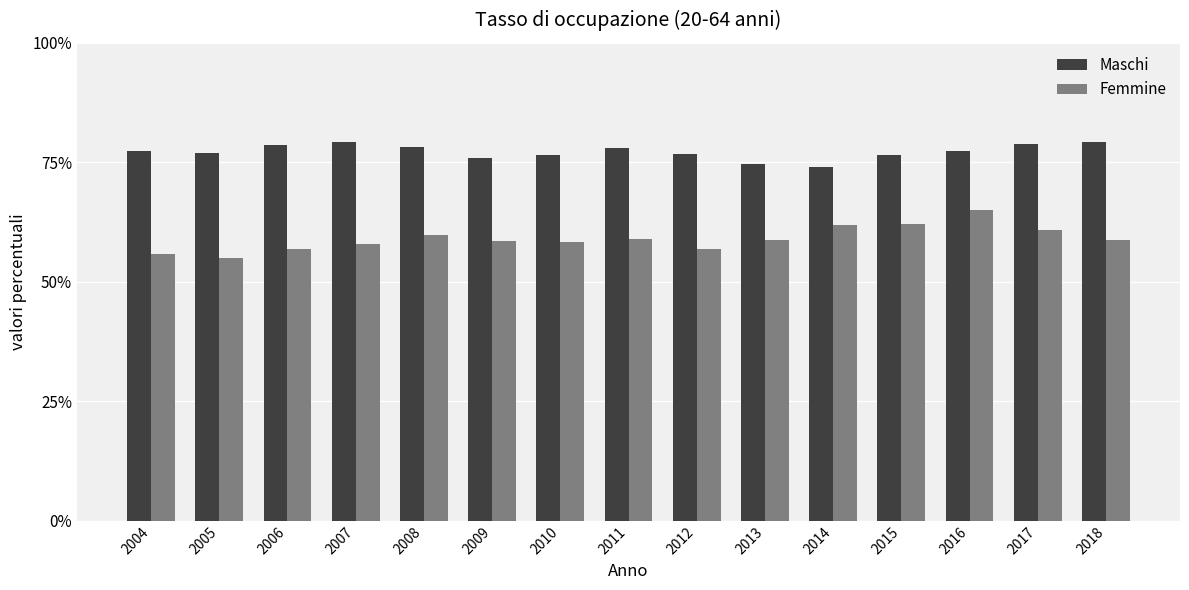

The value of Maschi at 2016 is 77.3. True or false?

True